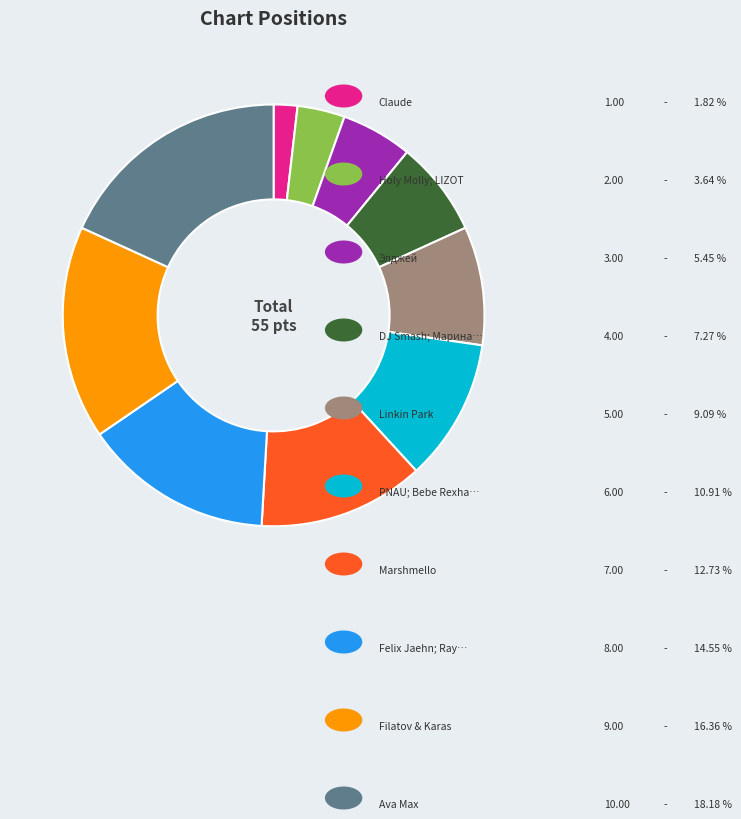

Is there any slice that represents more than half of the pie?

No